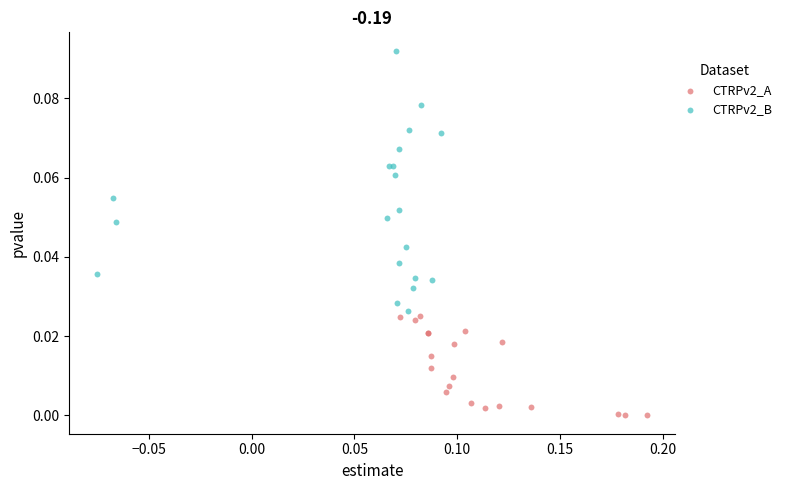

Which series reaches the minimum Y coordinate?

CTRPv2_A